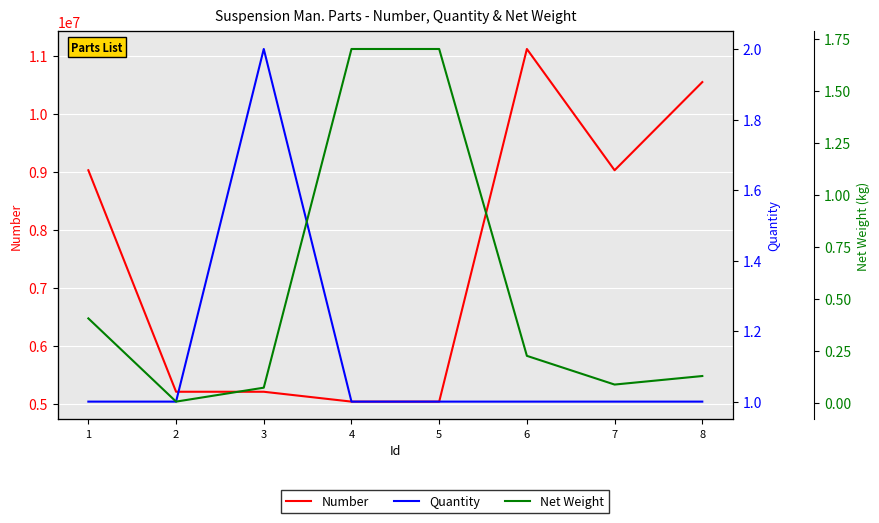

Rank the series by their maximum value, from highest to lowest.

Number, Quantity, Net Weight